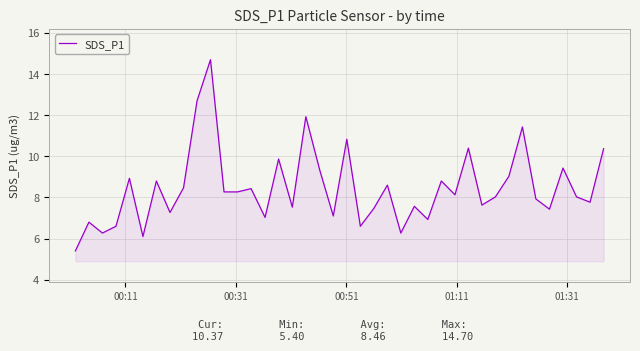

What is the greatest value displayed?

14.7